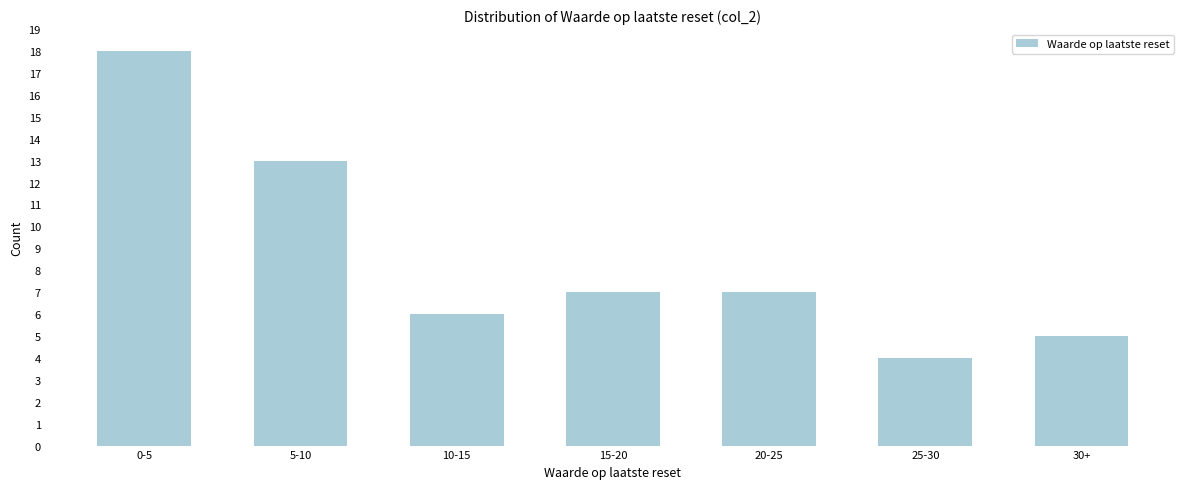

Reading left to right, what are all the values shown in this chart?

18	13	6	7	7	4	5